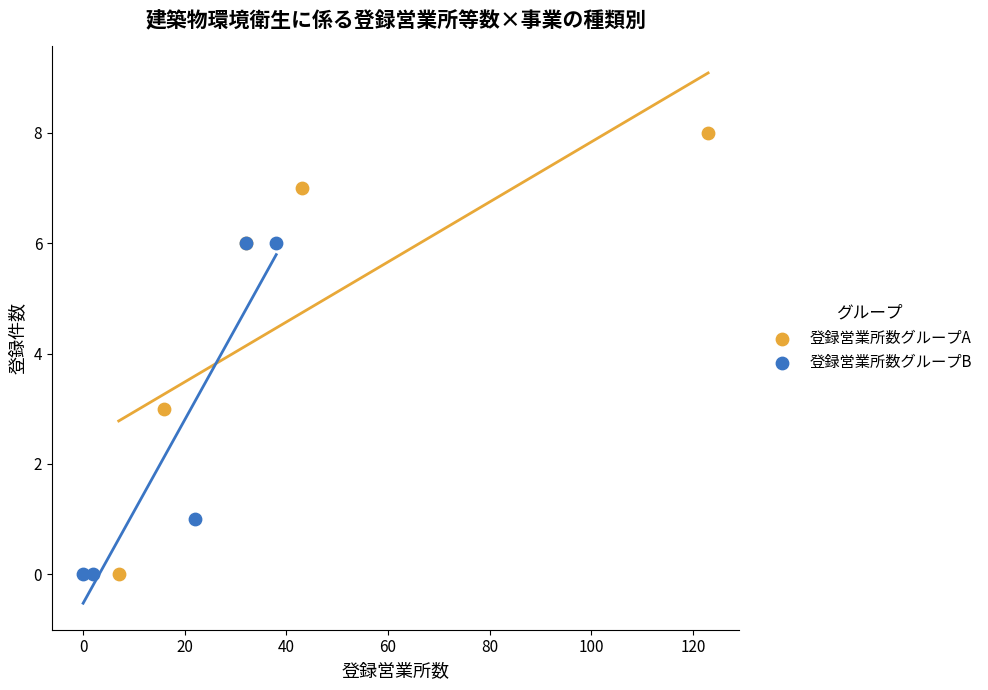

Which series contains the highest Y value?

登録営業所数グループA